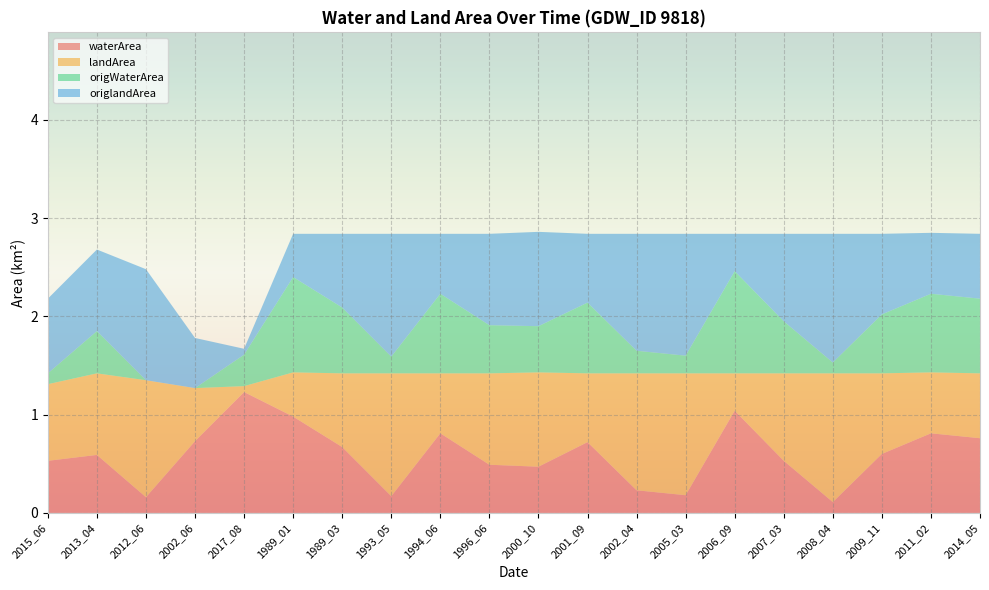

Reading left to right, extract all data points from this chart.

waterArea: 0.5	0.6	0.2	0.7	1.2	1.0	0.7	0.2	0.8	0.5	0.5	0.7	0.2	0.2	1.0	0.5	0.1	0.6	0.8	0.8
landArea: 0.8	0.8	1.2	0.5	0.1	0.5	0.8	1.2	0.6	0.9	1.0	0.7	1.2	1.2	0.4	0.9	1.3	0.8	0.6	0.7
origWaterArea: 0.1	0.4	0.0	0.0	0.3	1.0	0.7	0.2	0.8	0.5	0.5	0.7	0.2	0.2	1.0	0.5	0.1	0.6	0.8	0.8
origlandArea: 0.8	0.8	1.1	0.5	0.1	0.4	0.8	1.2	0.6	0.9	1.0	0.7	1.2	1.2	0.4	0.9	1.3	0.8	0.6	0.7